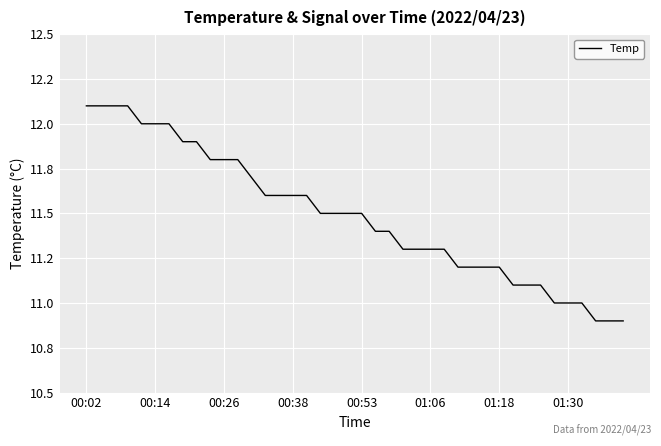

Reading left to right, extract all data points from this chart.

12.1	12.1	12.1	12.1	12.0	12.0	12.0	11.9	11.9	11.8	11.8	11.8	11.7	11.6	11.6	11.6	11.6	11.5	11.5	11.5	11.5	11.4	11.4	11.3	11.3	11.3	11.3	11.2	11.2	11.2	11.2	11.1	11.1	11.1	11.0	11.0	11.0	10.9	10.9	10.9